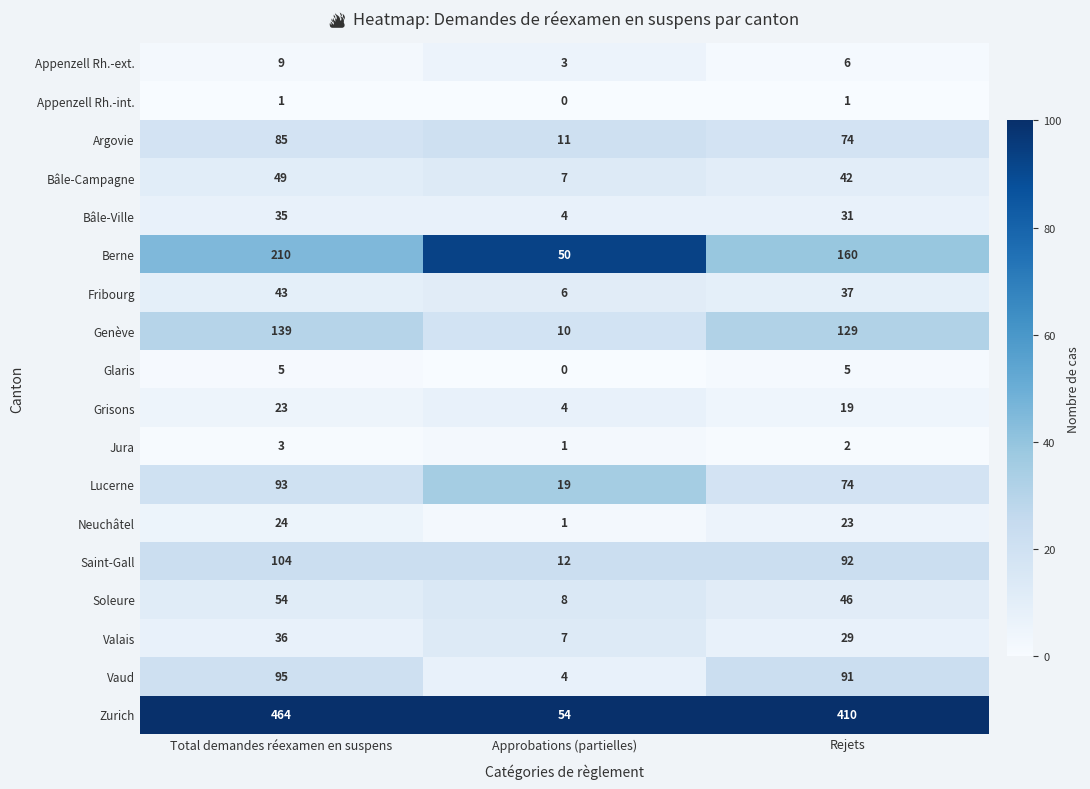

What is the sum of all Jura values?

6